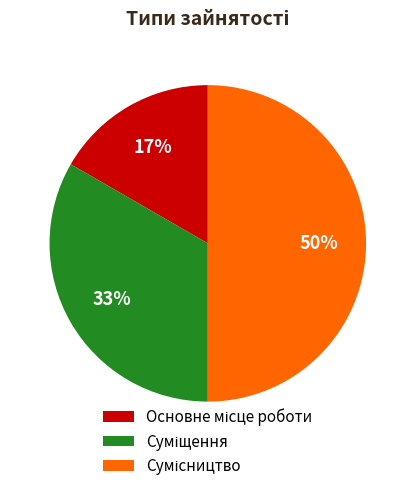

To the nearest percent, what is the average slice percentage?

33%